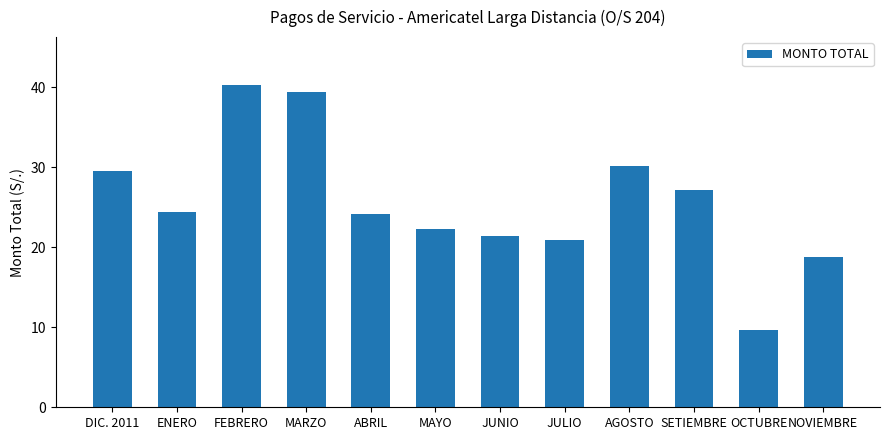

At which label does the data first exceed 24?

DIC. 2011